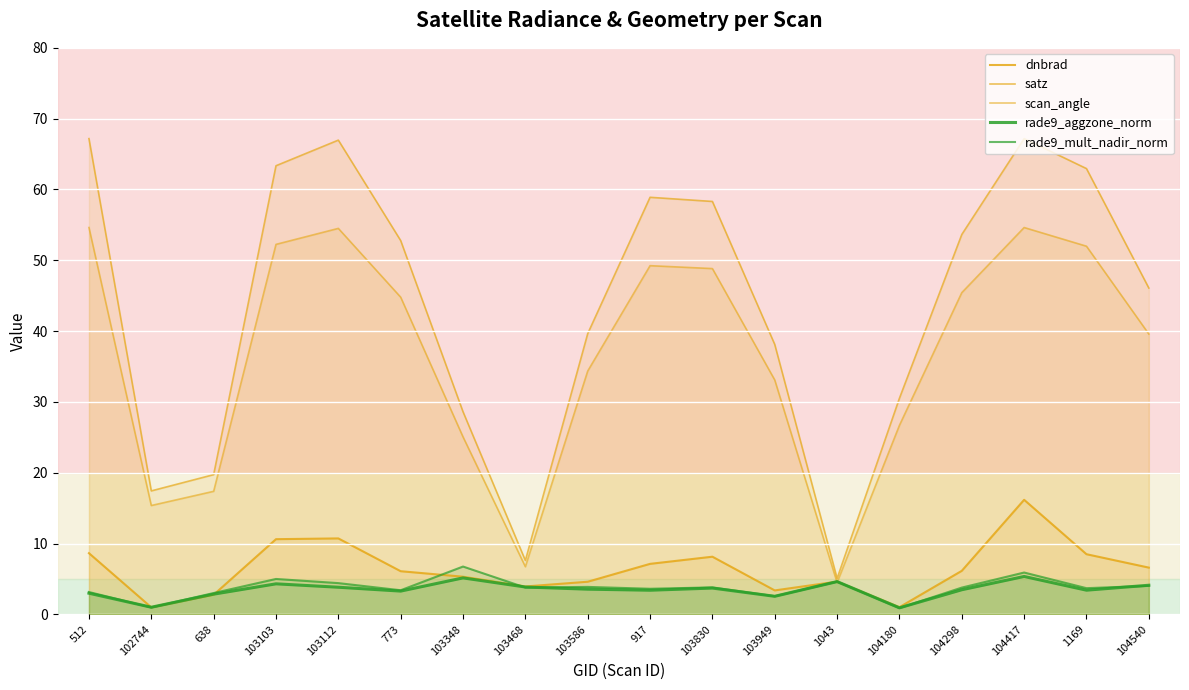

List the series in order of their peak value, highest first.

satz, scan_angle, dnbrad, rade9_mult_nadir_norm, rade9_aggzone_norm